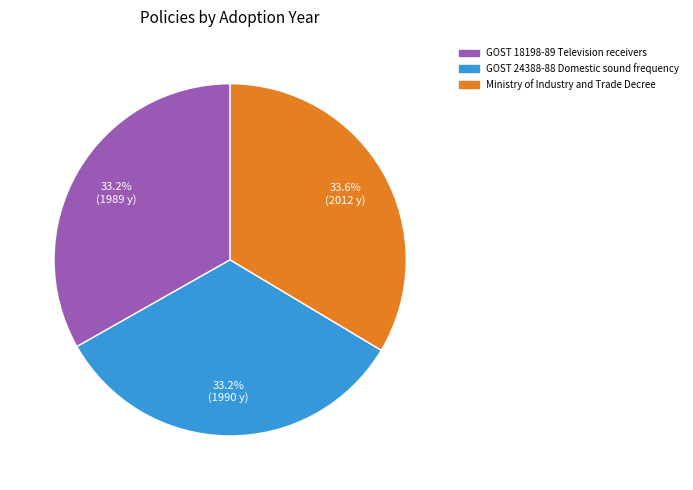

How much of the chart is everything except GOST 18198-89 Television receivers?

66.8%